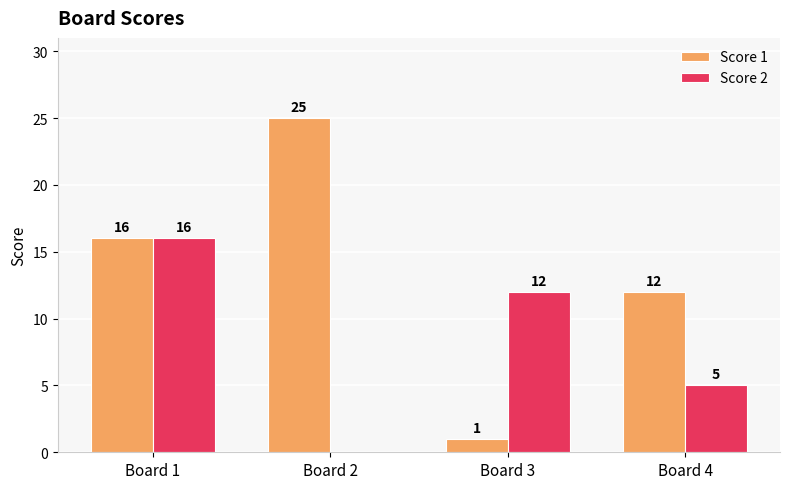

Is the value of Score 2 at Board 2 greater than the value of Score 1 at Board 2?

No